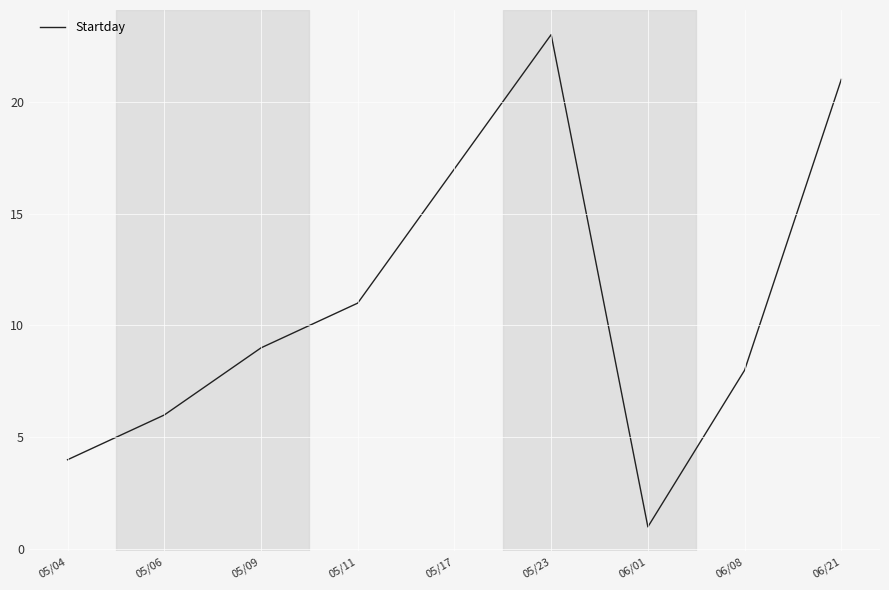

True or false: the data has more than 2 interior local peaks.

False